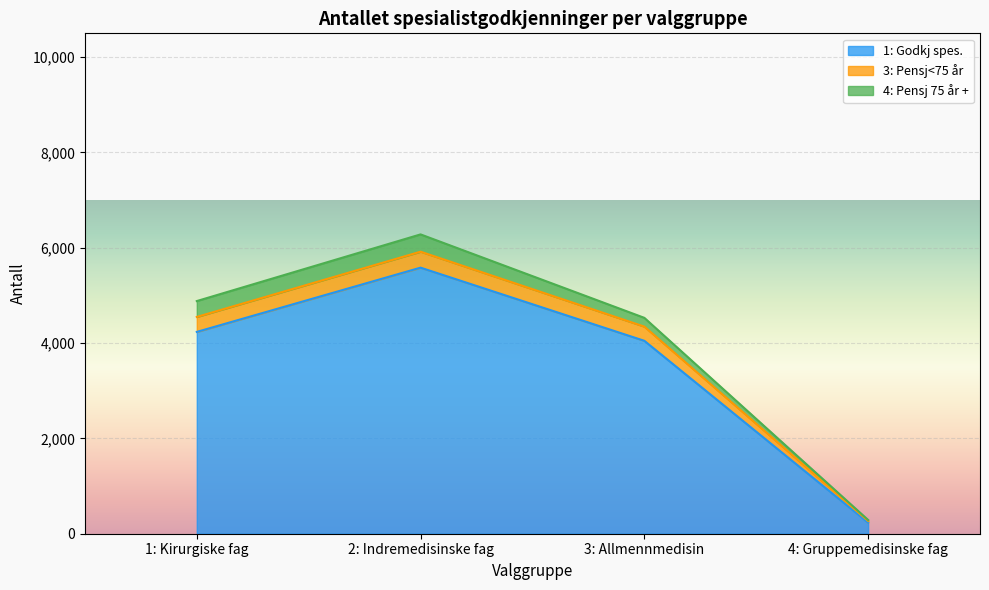

At which category is the sum across all series the highest?

2: Indremedisinske fag